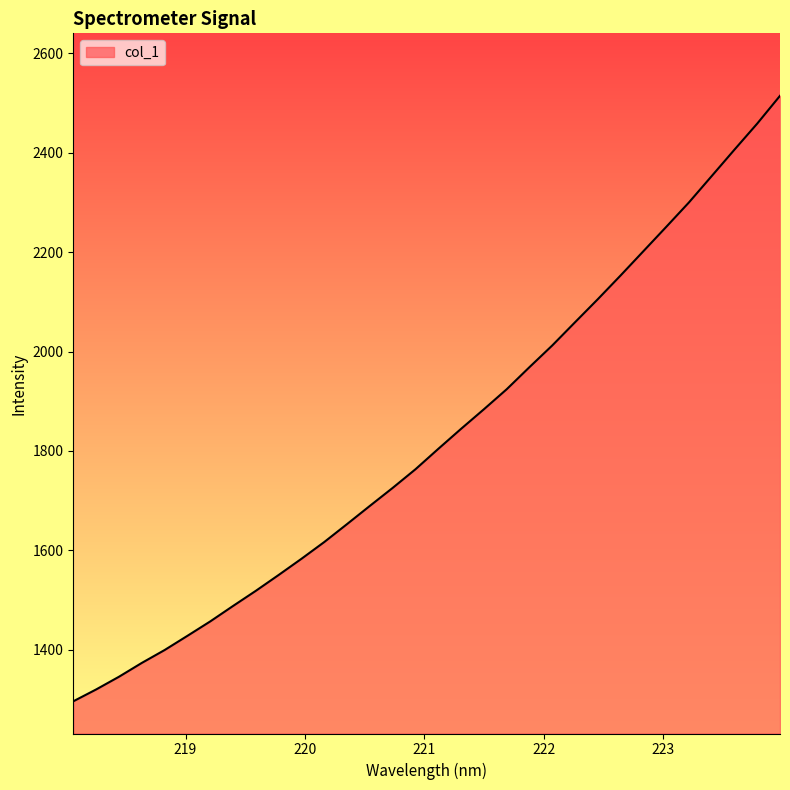

How many lines are shown in the chart?

1